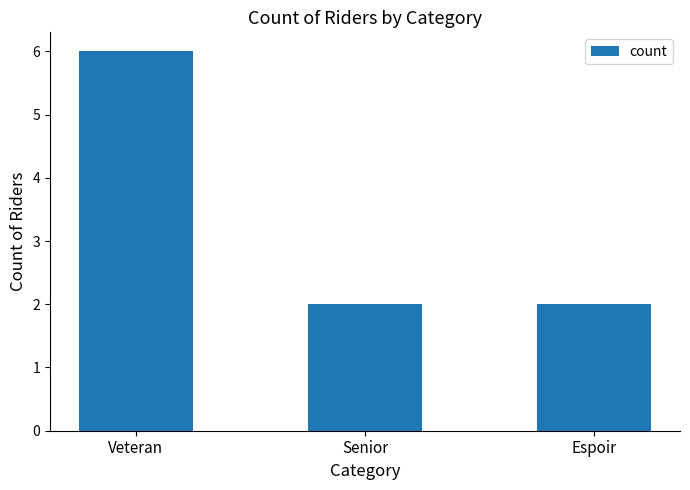

True or false: the data shows 6 at Veteran.

True